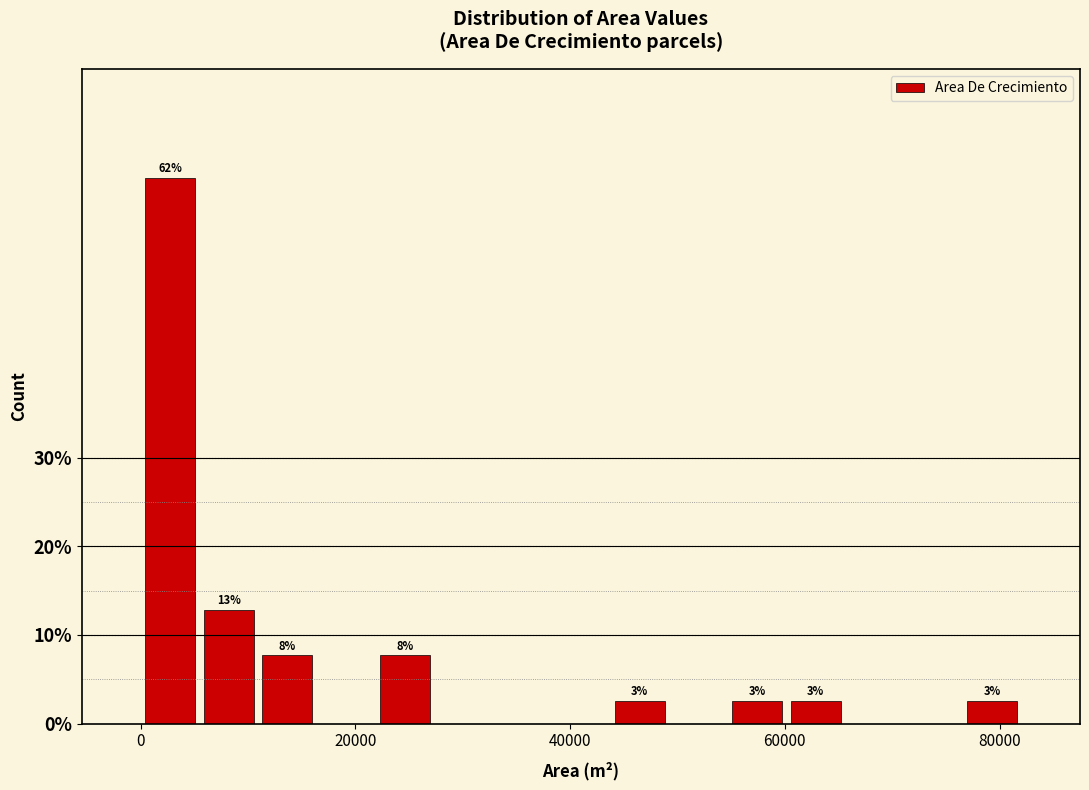

Around what value on the x-axis is the tallest bar? Give the approximate position of its centre, as read against the axis.

2000